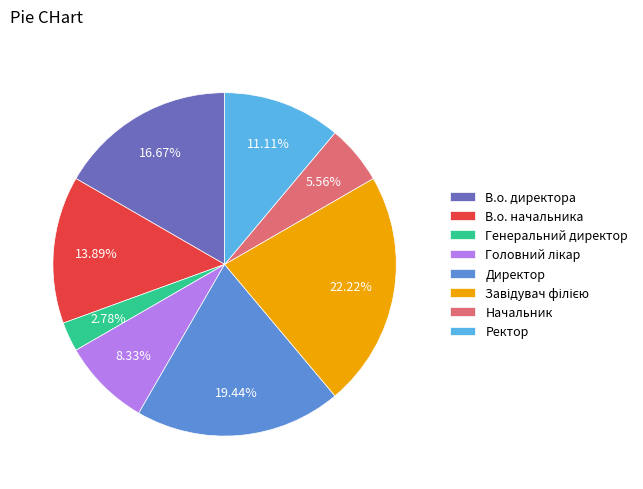

What percentage is the В.о. директора slice, to the nearest percent?

17%